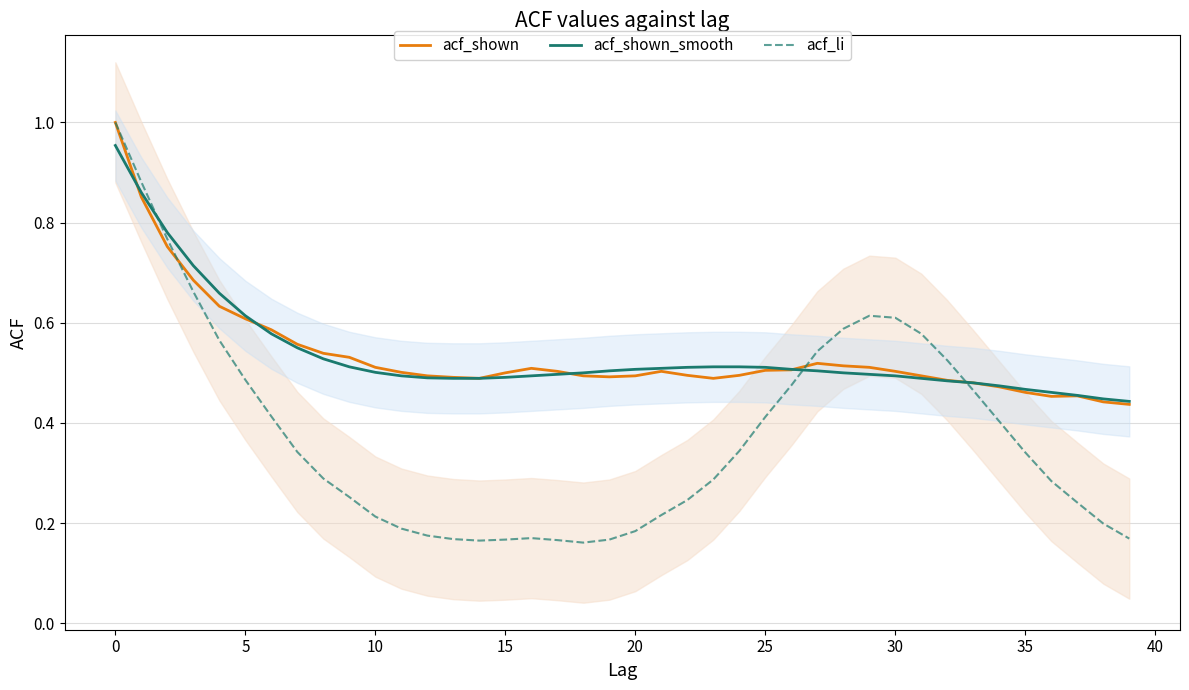

The value of acf_shown_smooth at 0 is 1.7. True or false?

False